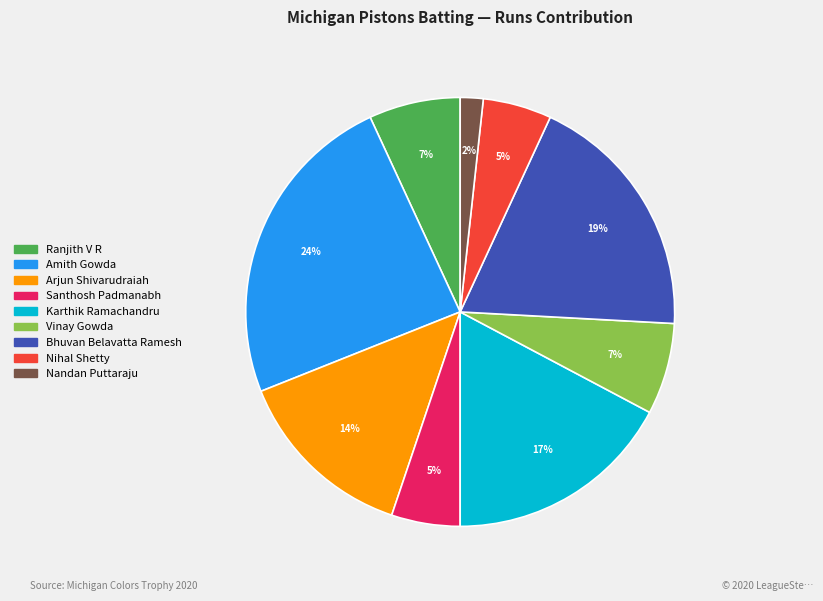

Is there a majority slice in this chart?

No